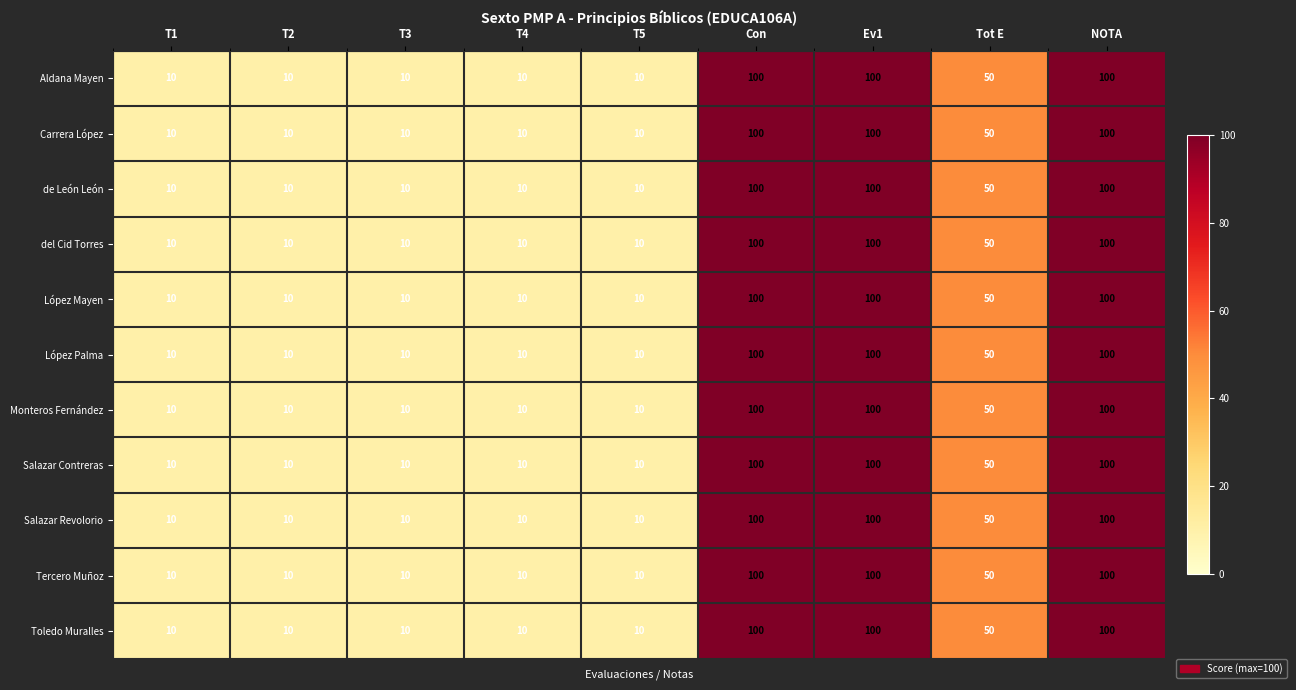

At how many categories does at least one series exceed 21?

4